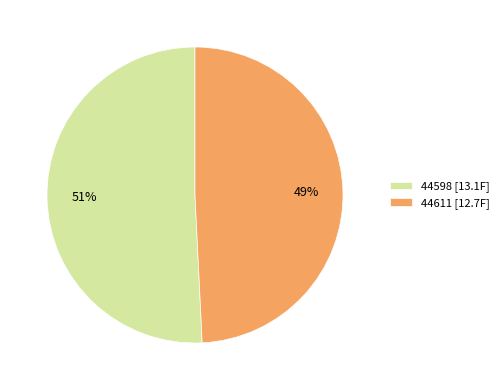

Rank the categories by value from highest to lowest.

44598, 44611